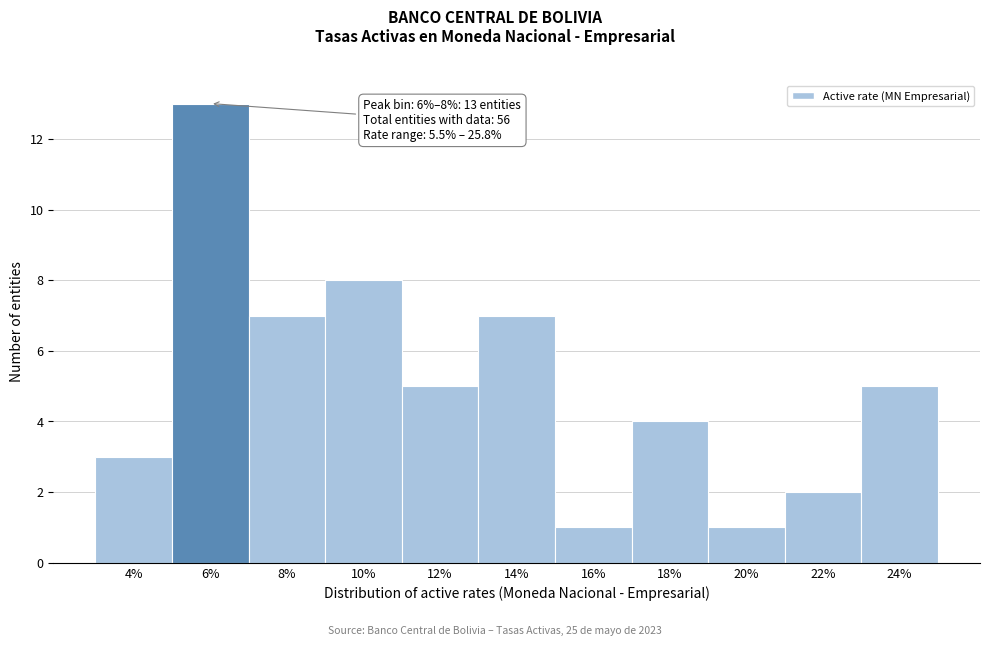

Reading left to right, extract all data points from this chart.

4%=3	6%=13	8%=7	10%=8	12%=5	14%=7	16%=1	18%=4	20%=1	22%=2	24%=5